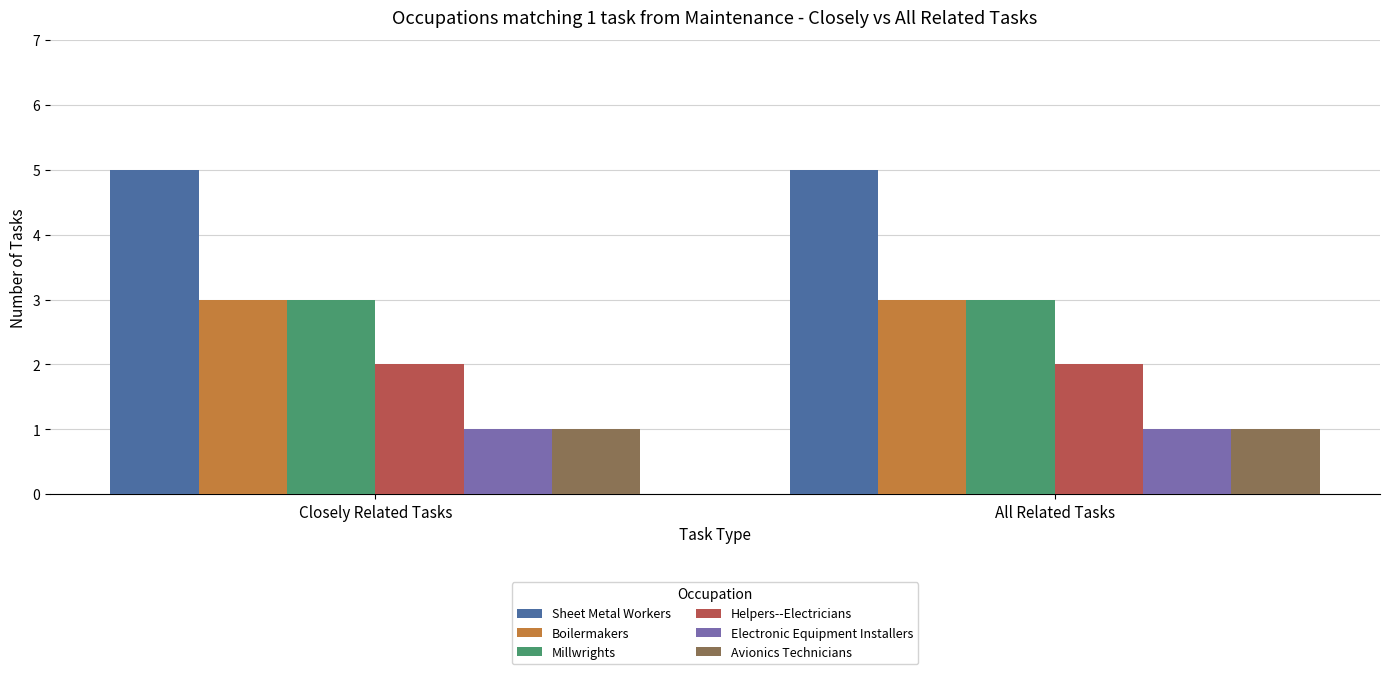

Is it true that Millwrights equals 3 at Closely Related Tasks?

True